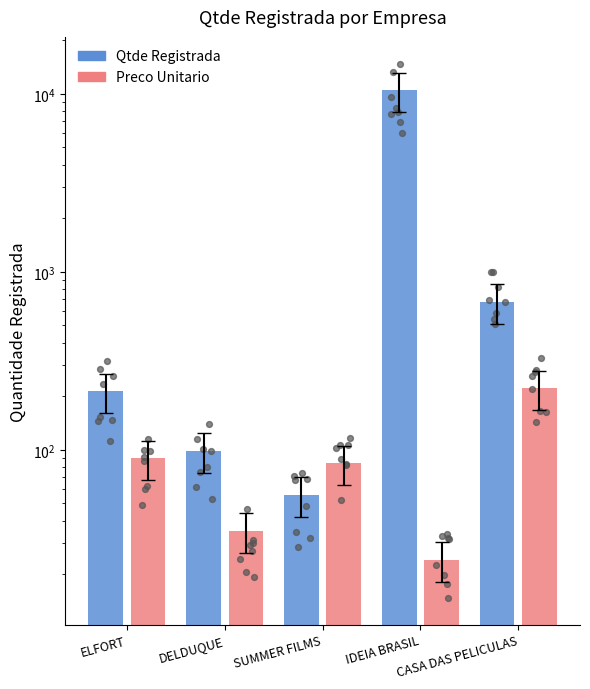

Which series has the widest spread of Y values?

Qtde Registrada